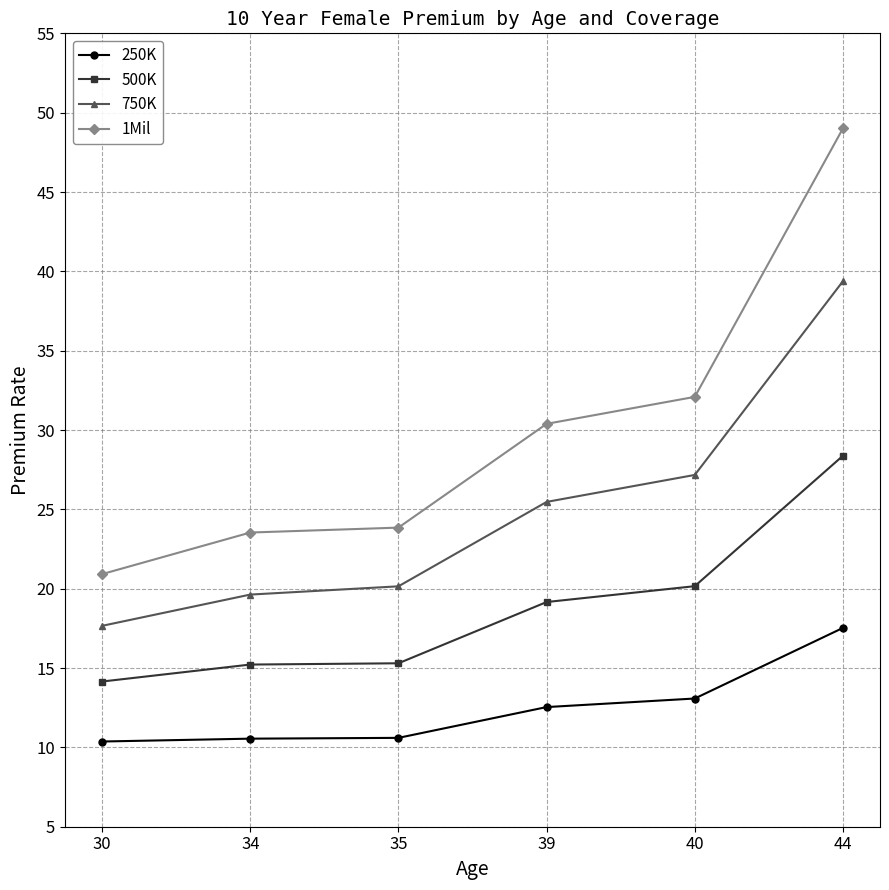

What is the difference between the 250K values at 30 and 39?

2.2